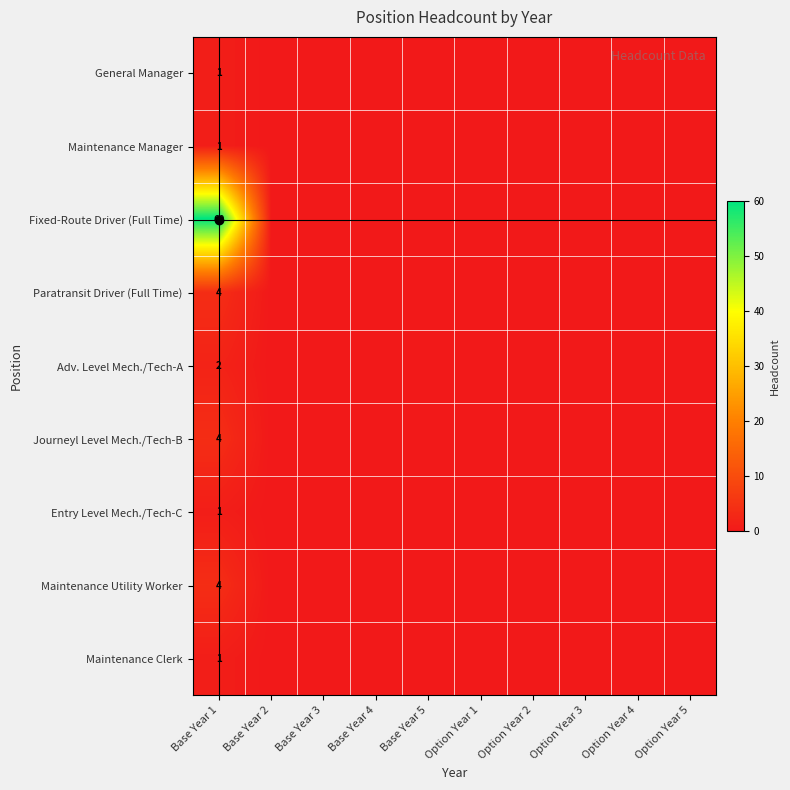

What is the sum of all Maintenance Utility Worker values?

4